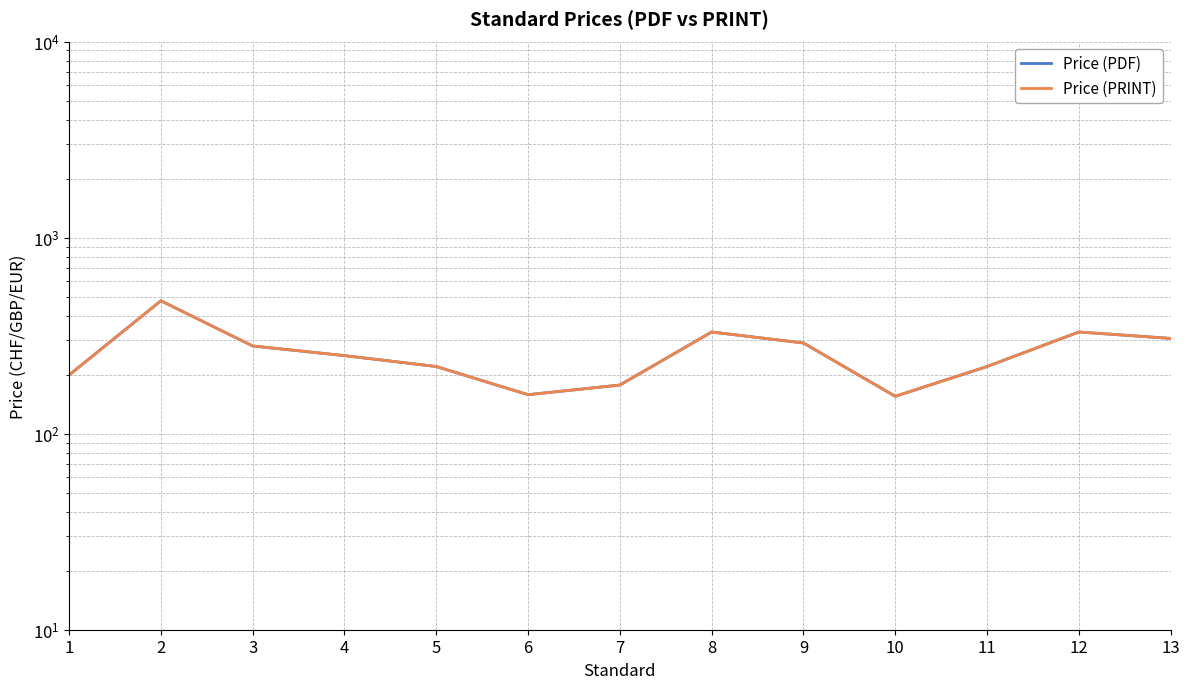

How many values in the Price (PRINT) series are below 250?

6